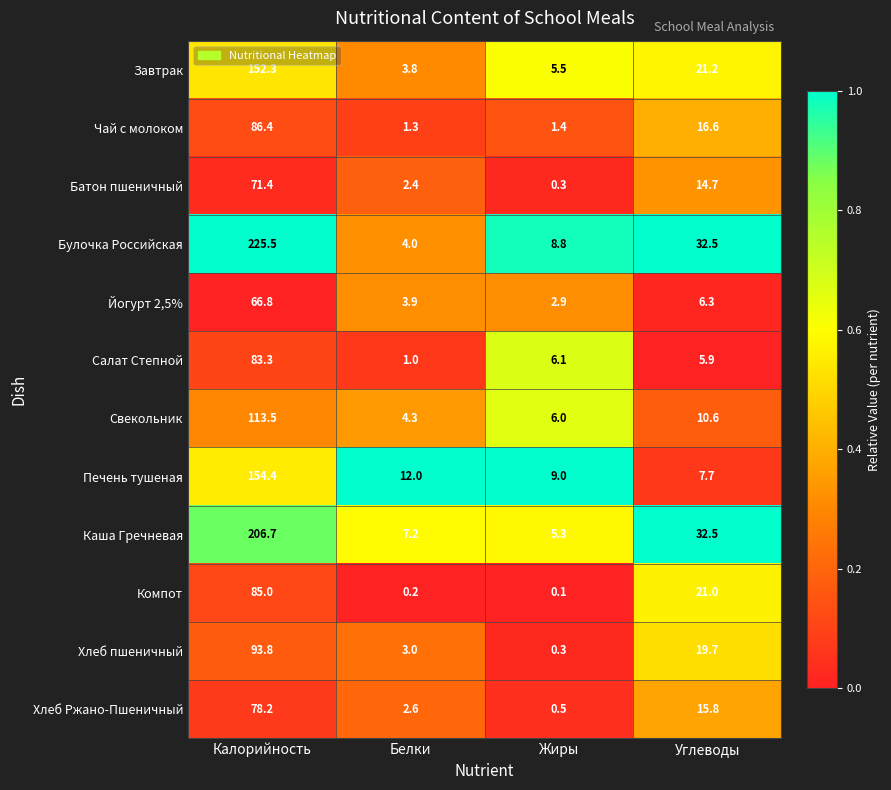

Which series has the largest range (max minus min)?

Булочка Российская